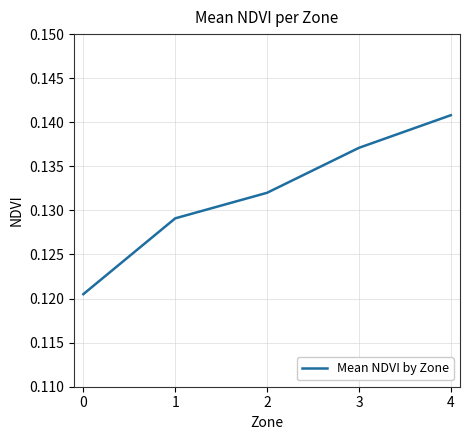

Which category has the highest value across all series?

4